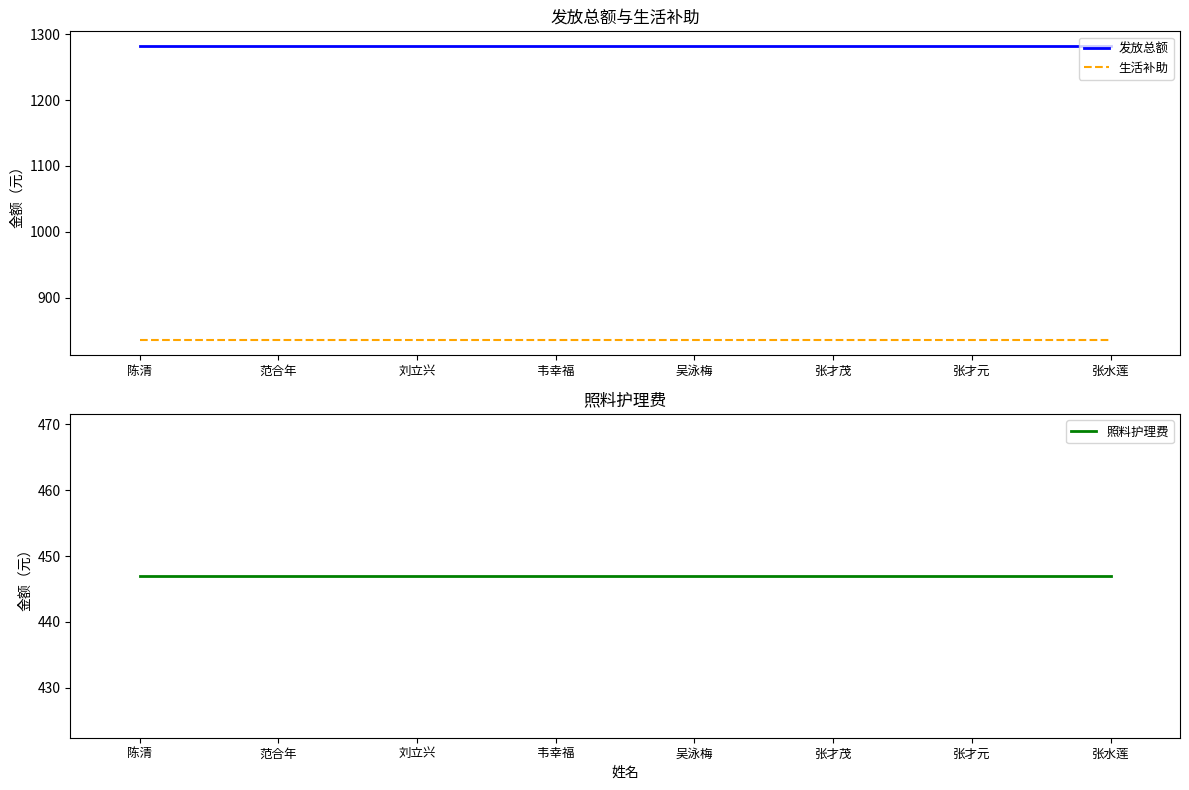

True or false: 生活补助 has more than 1 points higher than both neighbors.

False